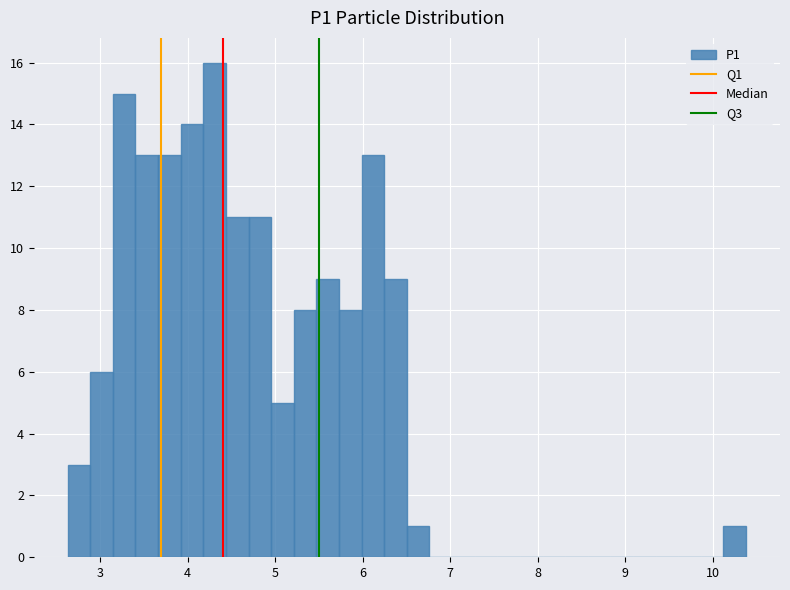

Around what value on the x-axis is the tallest bar? Give the approximate position of its centre, as read against the axis.

4.3